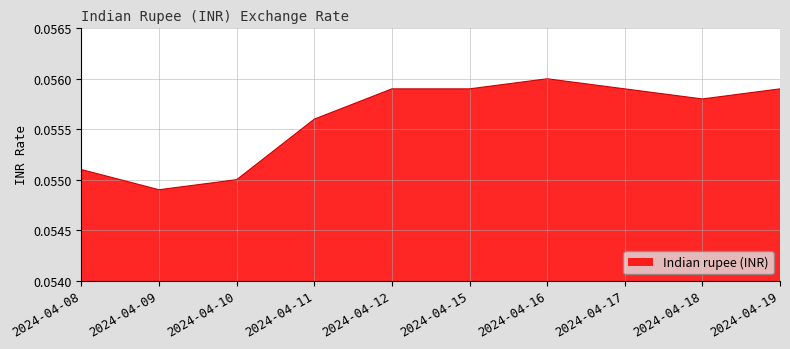

Where is the data nearest to the value 0?

2024-04-09